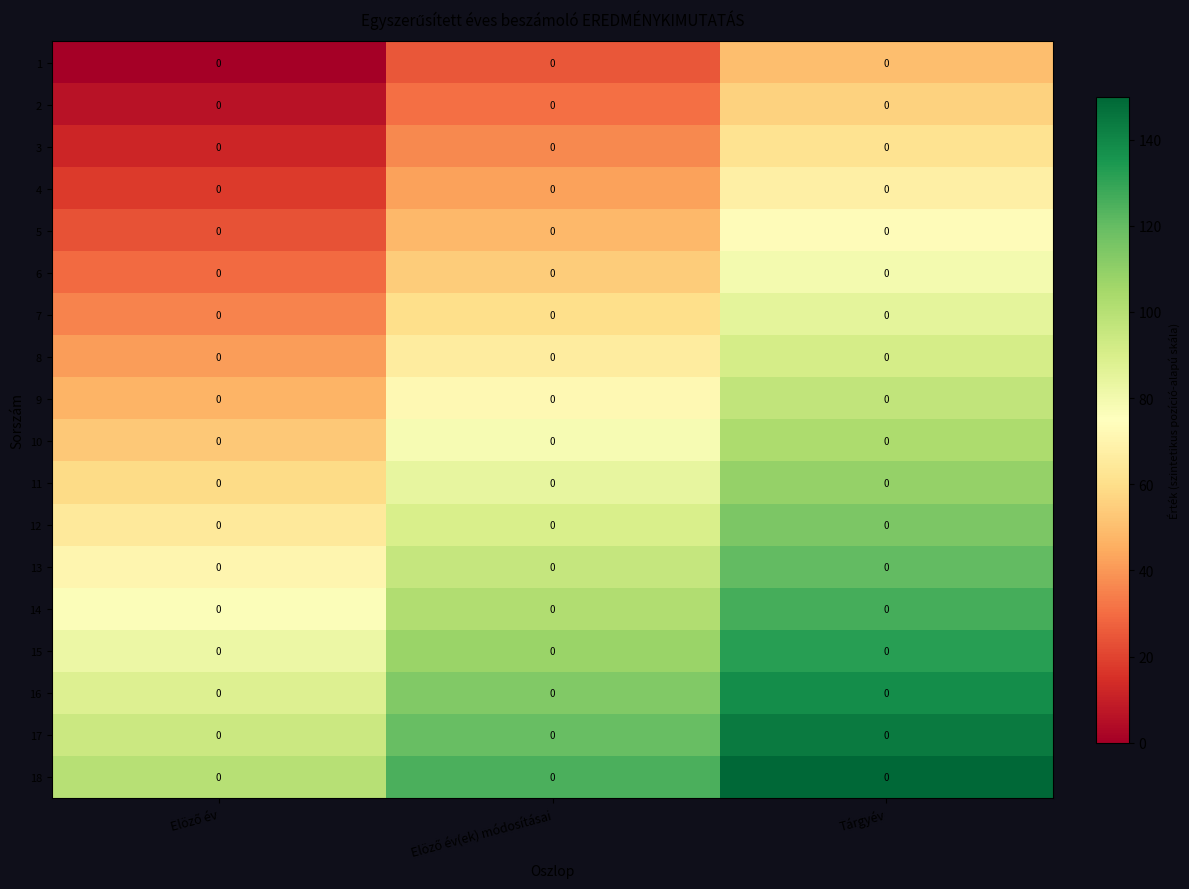

What is the difference between the highest and lowest values at Tárgyév?

100.0